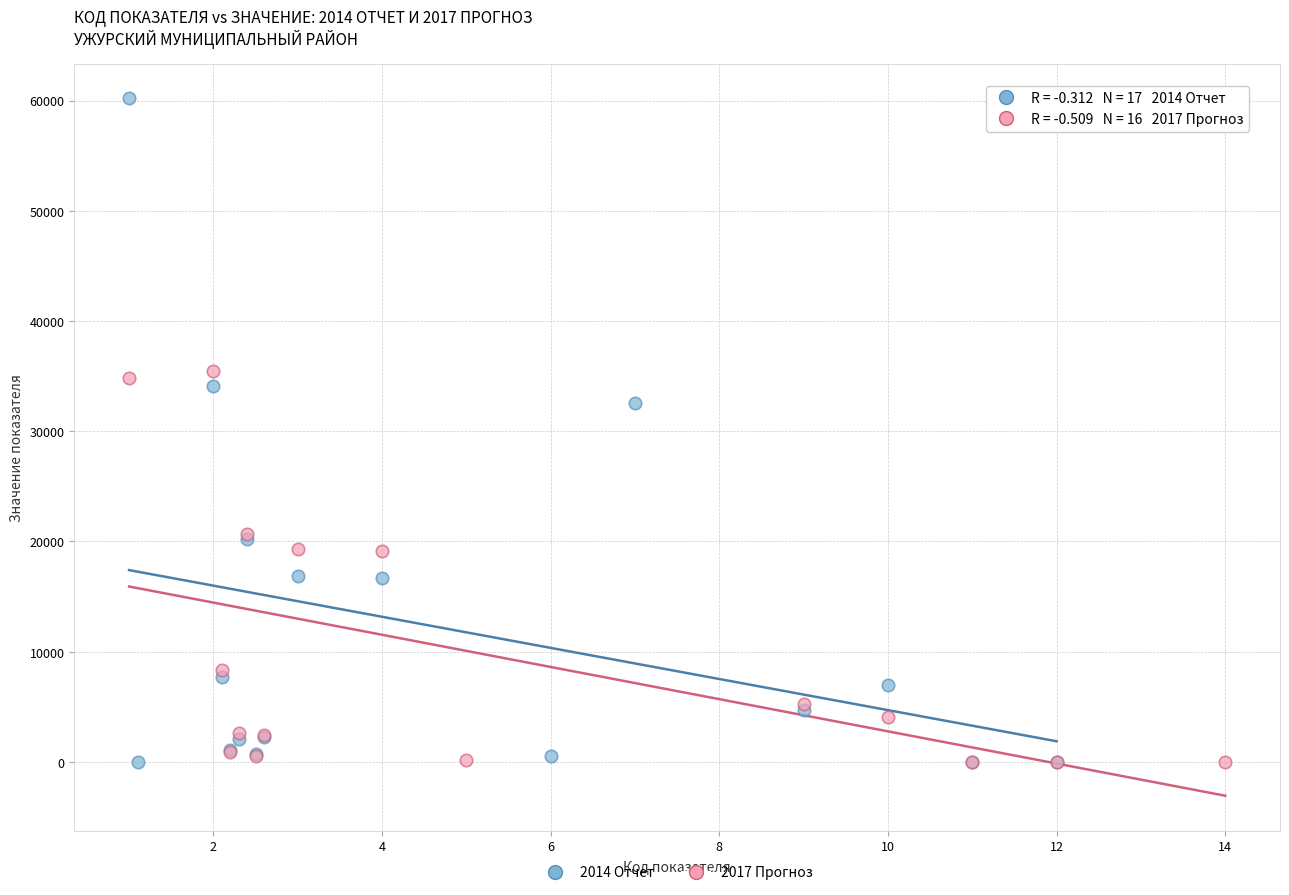

Which series reaches the maximum Y coordinate?

2014 Отчет